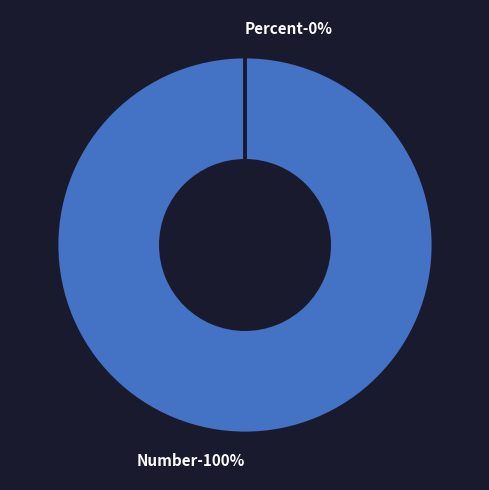

What is the change in value from Number to Percent?

-37108.5